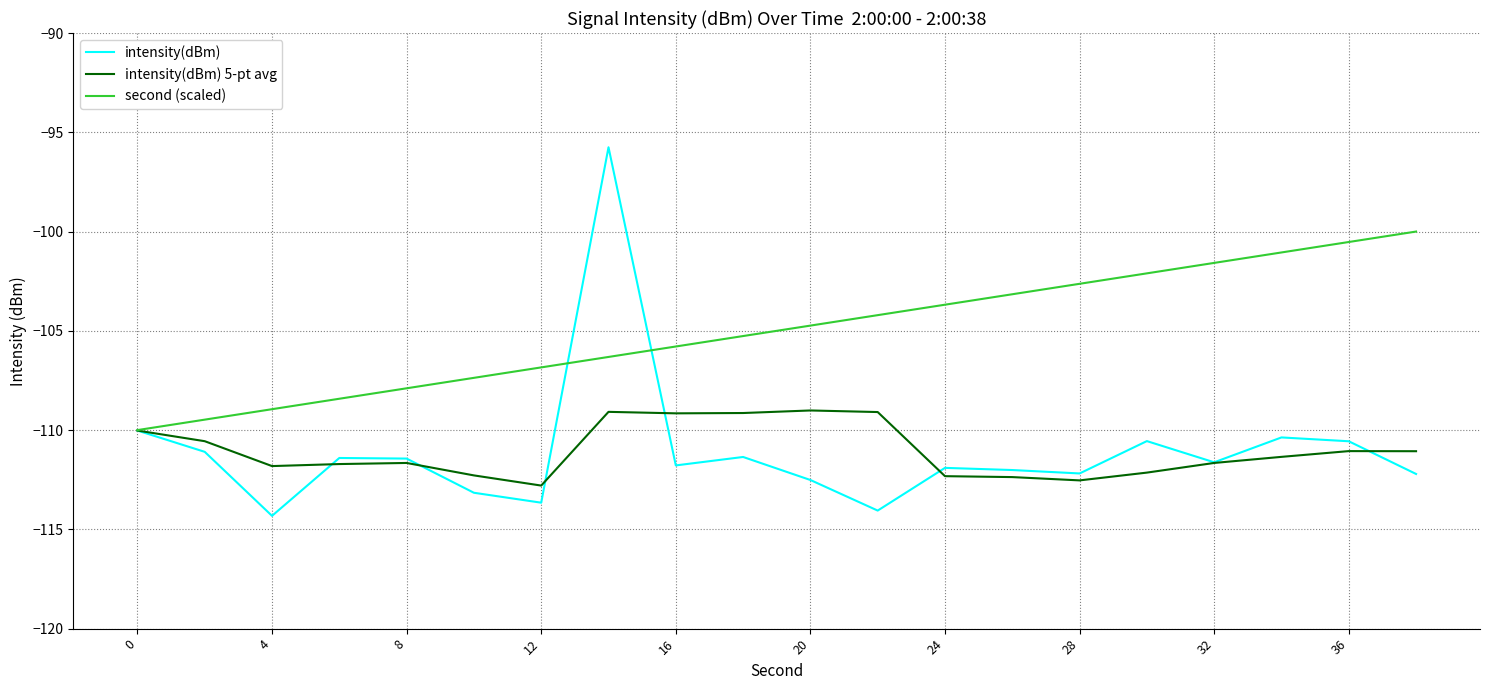

What is the maximum value for intensity(dBm) 5-pt avg?

-109.0